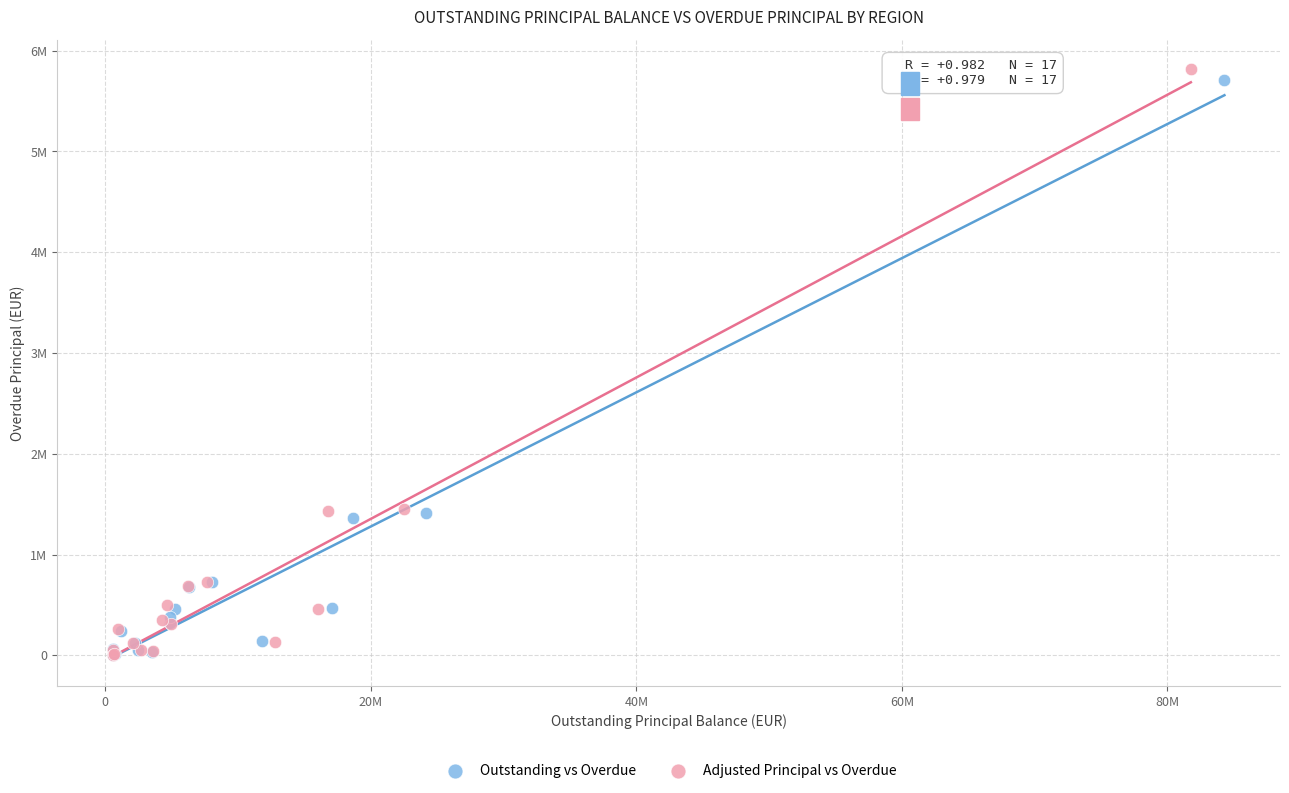

Which series has the widest spread of Y values?

Adjusted Principal vs Overdue